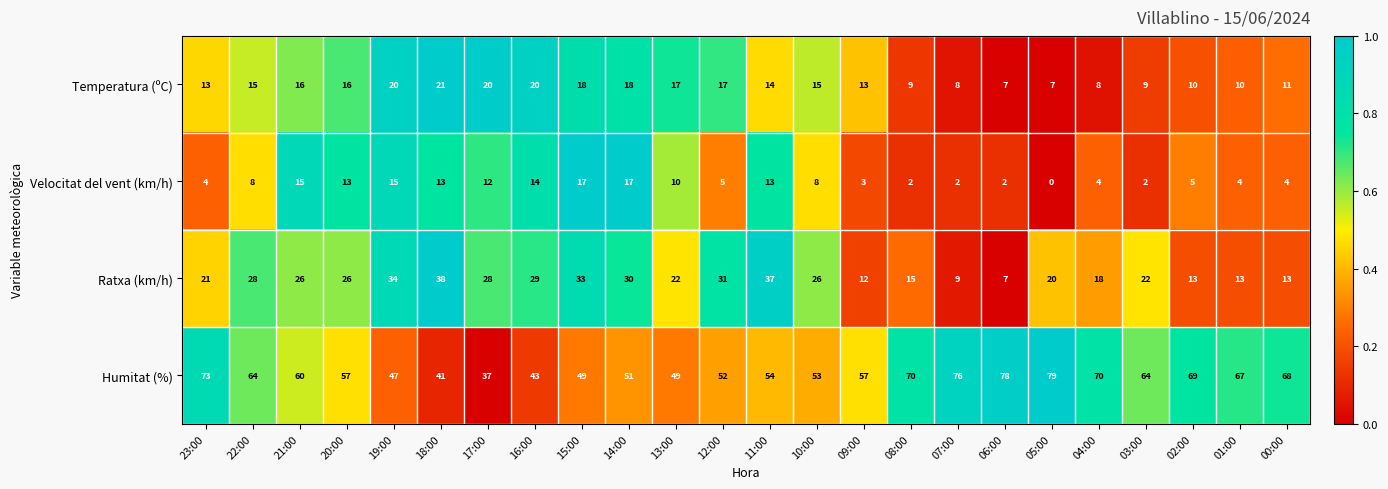

At which category is the sum across all series the highest?

11:00